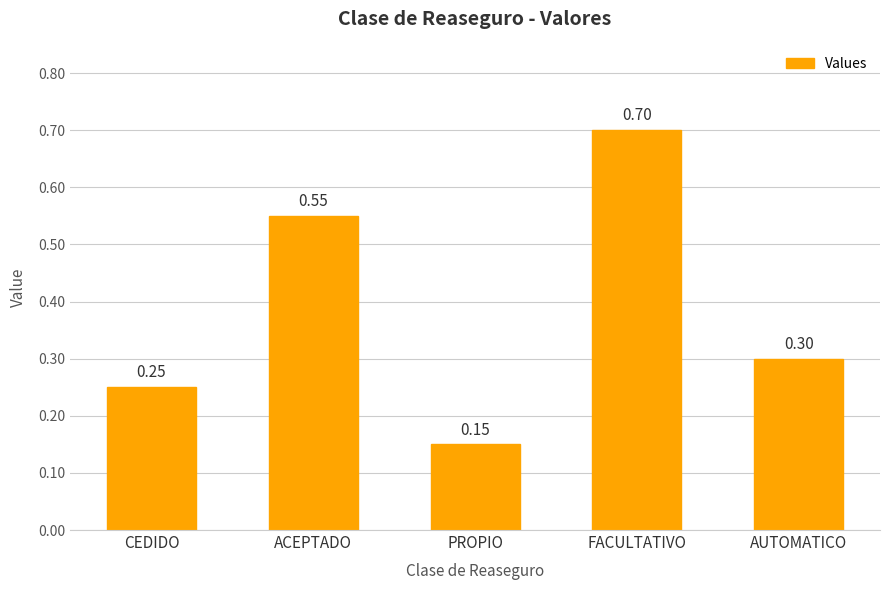

How many categories are shown in the chart?

5